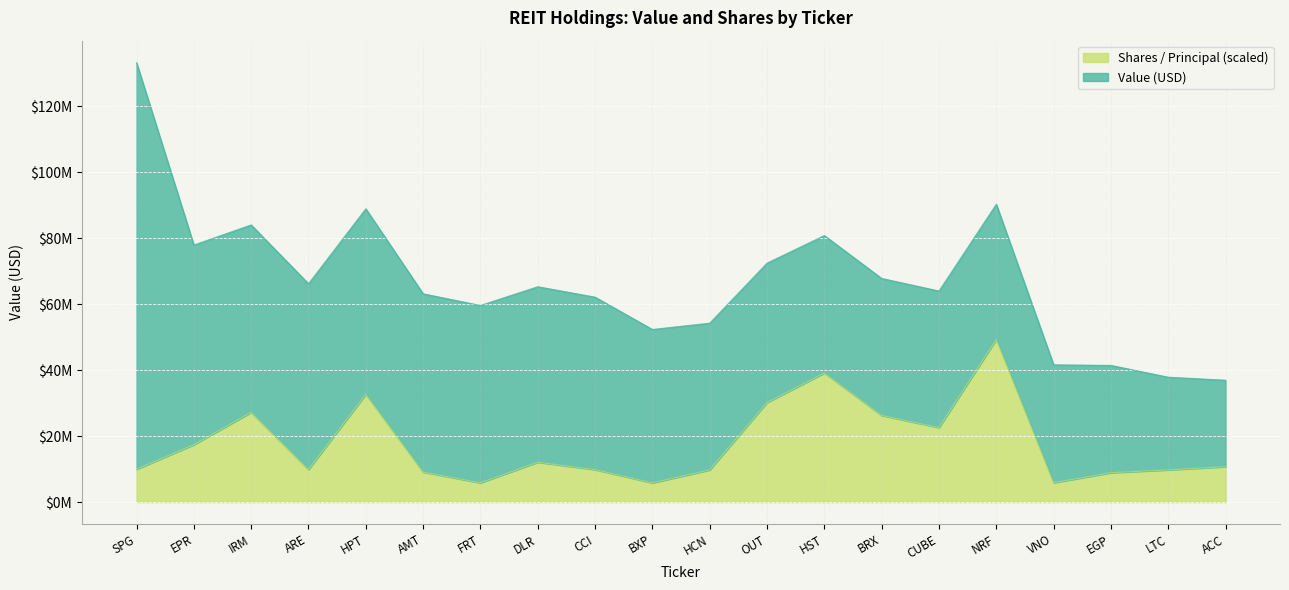

Where is the data nearest to the value 27565695?

IRM